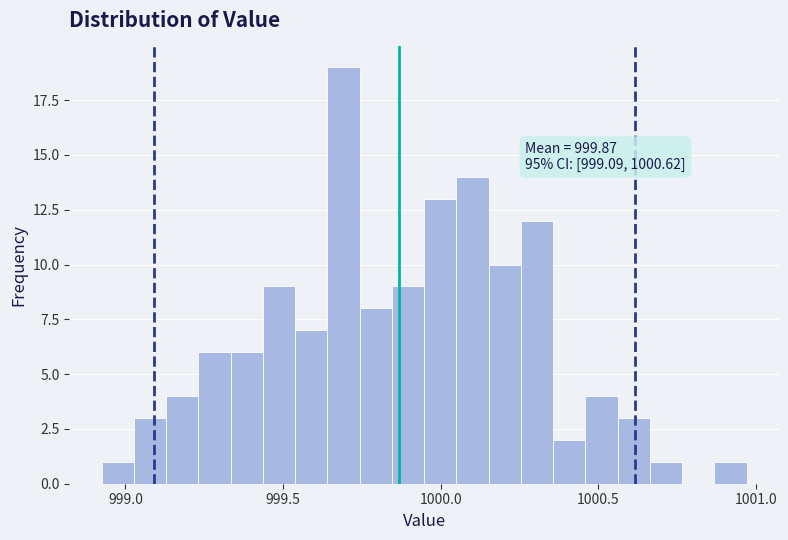

Around what value on the x-axis is the tallest bar? Give the approximate position of its centre, as read against the axis.

999.70